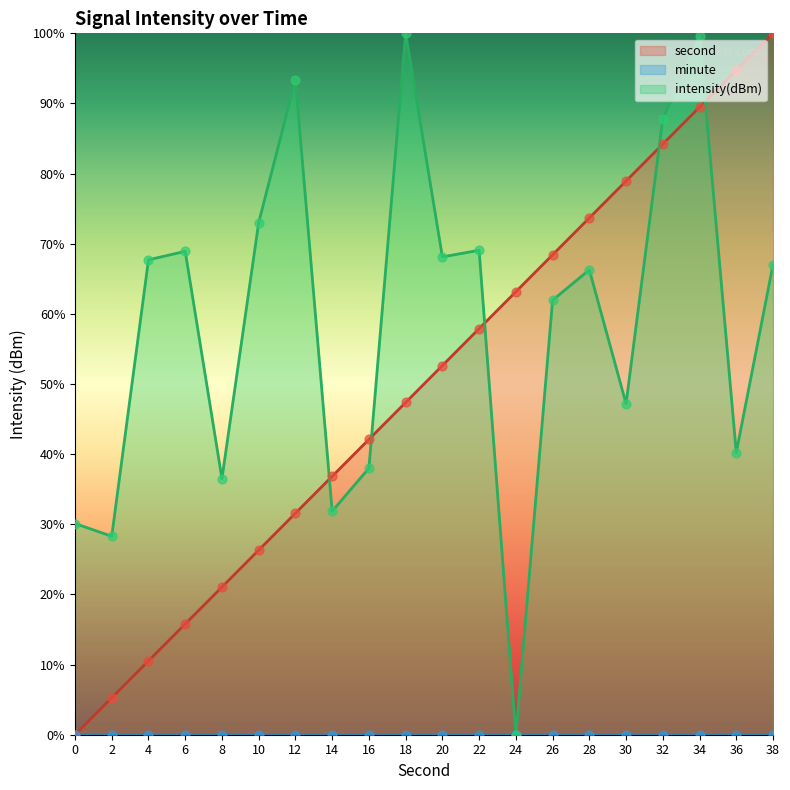

Which series has the largest total across all categories?

intensity(dBm)